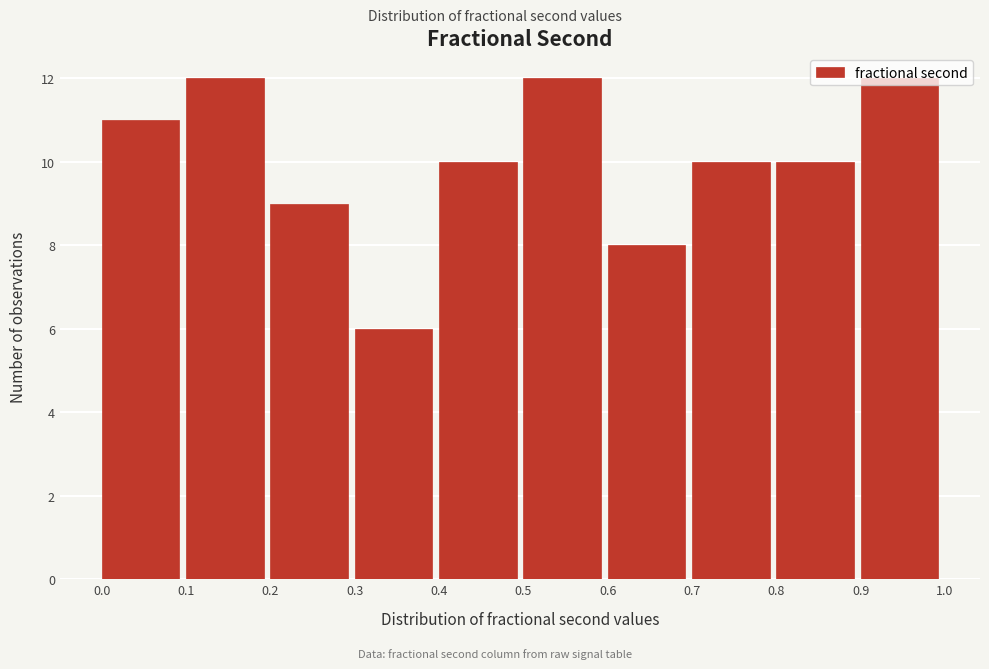

What is the average value?

10